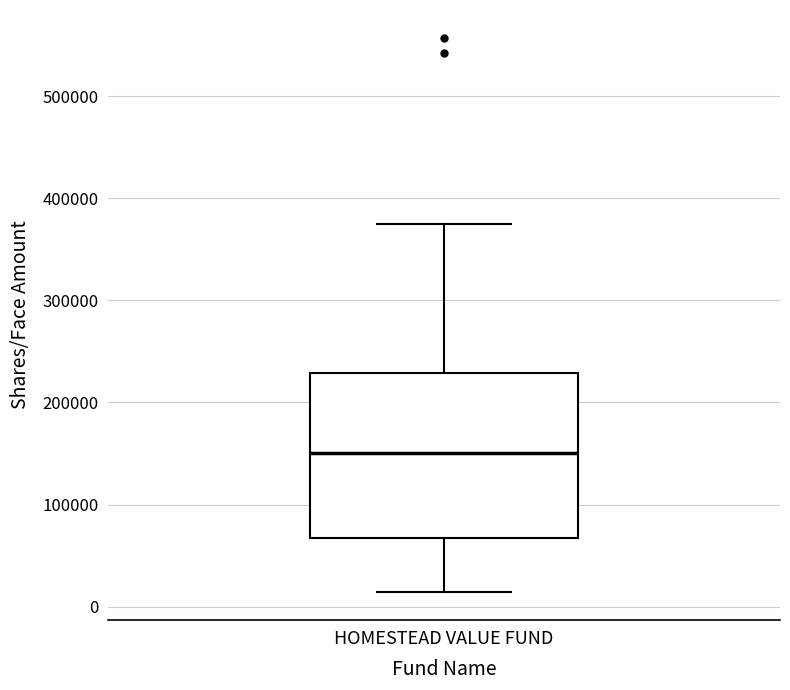

Read this box plot against the y-axis: the position of the median line, the range covered by the box, and the ends of both whiskers. The values are not printed on the chart, so give them approximately, as read against the axis.

median 150000, box 70000 to 230000, whiskers 10000 to 380000